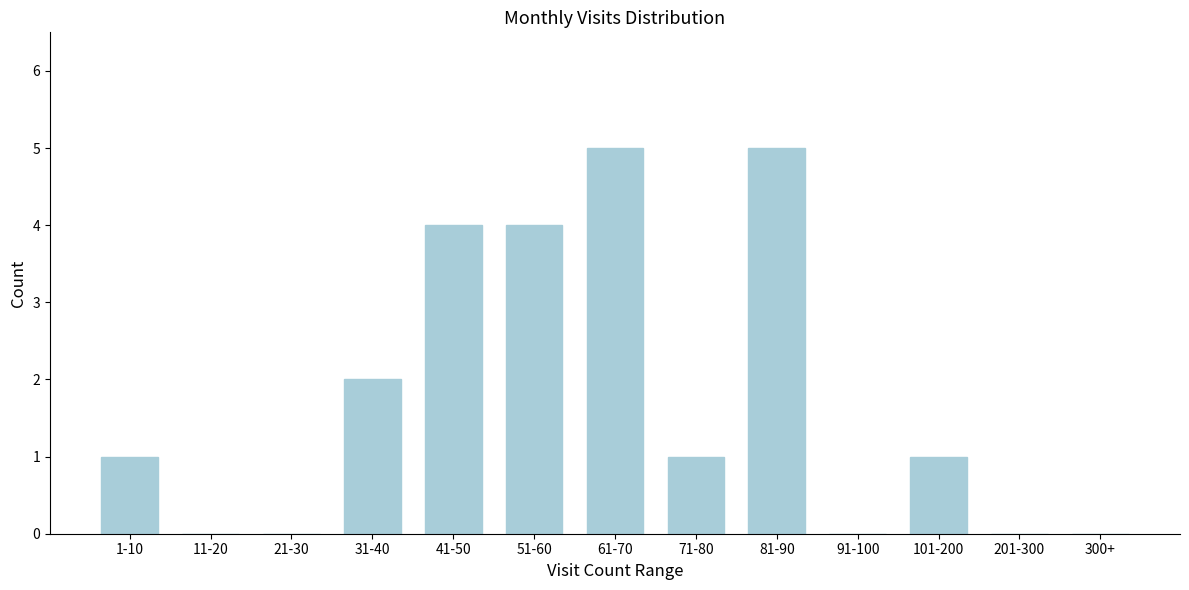

Reading left to right, extract all data points from this chart.

1-10=1	11-20=0	21-30=0	31-40=2	41-50=4	51-60=4	61-70=5	71-80=1	81-90=5	91-100=0	101-200=1	201-300=0	300+=0